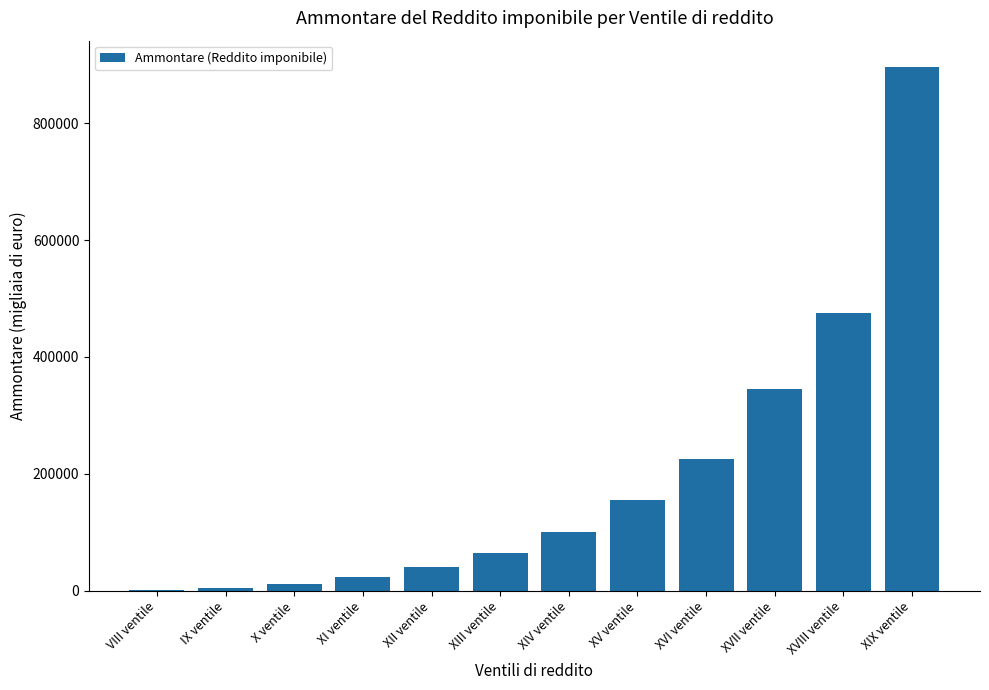

The chart shows a value of 727024 at XVIII ventile. True or false?

False